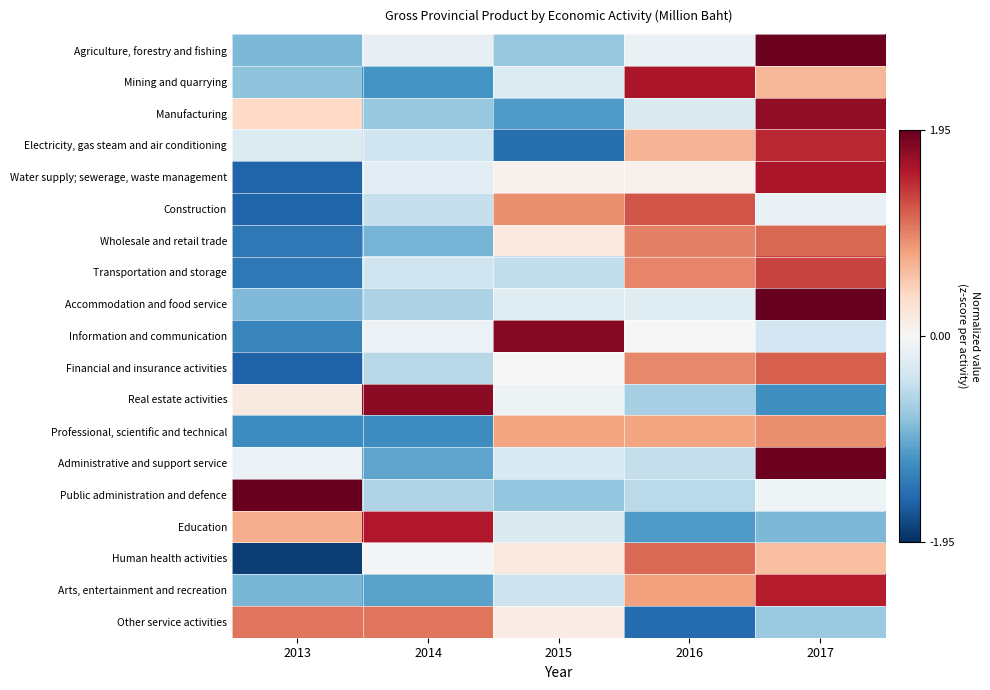

Reading left to right, transcribe all the data shown in this chart.

Agriculture, forestry and fishing: 2013=-0.9	2014=-0.2	2015=-0.7	2016=-0.1	2017=1.9
Mining and quarrying: 2013=-0.8	2014=-1.2	2015=-0.3	2016=1.6	2017=0.6
Manufacturing: 2013=0.4	2014=-0.7	2015=-1.1	2016=-0.3	2017=1.7
Electricity, gas steam and air conditioning: 2013=-0.3	2014=-0.4	2015=-1.5	2016=0.7	2017=1.5
Water supply; sewerage, waste management: 2013=-1.6	2014=-0.2	2015=0.1	2016=0.1	2017=1.6
Construction: 2013=-1.6	2014=-0.4	2015=0.9	2016=1.2	2017=-0.1
Wholesale and retail trade: 2013=-1.4	2014=-0.9	2015=0.2	2016=1.0	2017=1.1
Transportation and storage: 2013=-1.4	2014=-0.4	2015=-0.5	2016=1.0	2017=1.3
Accommodation and food service: 2013=-0.9	2014=-0.6	2015=-0.2	2016=-0.2	2017=1.9
Information and communication: 2013=-1.3	2014=-0.1	2015=1.8	2016=-0.0	2017=-0.4
Financial and insurance activities: 2013=-1.6	2014=-0.5	2015=0.0	2016=0.9	2017=1.2
Real estate activities: 2013=0.2	2014=1.8	2015=-0.1	2016=-0.6	2017=-1.2
Professional, scientific and technical: 2013=-1.2	2014=-1.2	2015=0.8	2016=0.8	2017=0.9
Administrative and support service: 2013=-0.1	2014=-1.0	2015=-0.3	2016=-0.5	2017=1.9
Public administration and defence: 2013=1.9	2014=-0.6	2015=-0.8	2016=-0.5	2017=-0.1
Education: 2013=0.7	2014=1.6	2015=-0.3	2016=-1.1	2017=-0.9
Human health activities: 2013=-1.8	2014=-0.0	2015=0.2	2016=1.1	2017=0.6
Arts, entertainment and recreation: 2013=-0.9	2014=-1.0	2015=-0.4	2016=0.8	2017=1.5
Other service activities: 2013=1.0	2014=1.0	2015=0.1	2016=-1.5	2017=-0.7